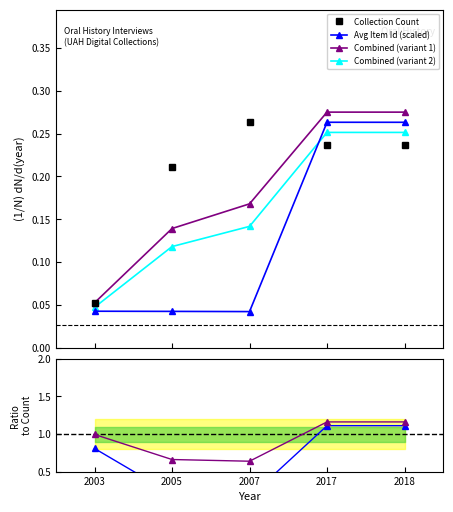

At which category does Ratio to Count reach its first local peak?

2017